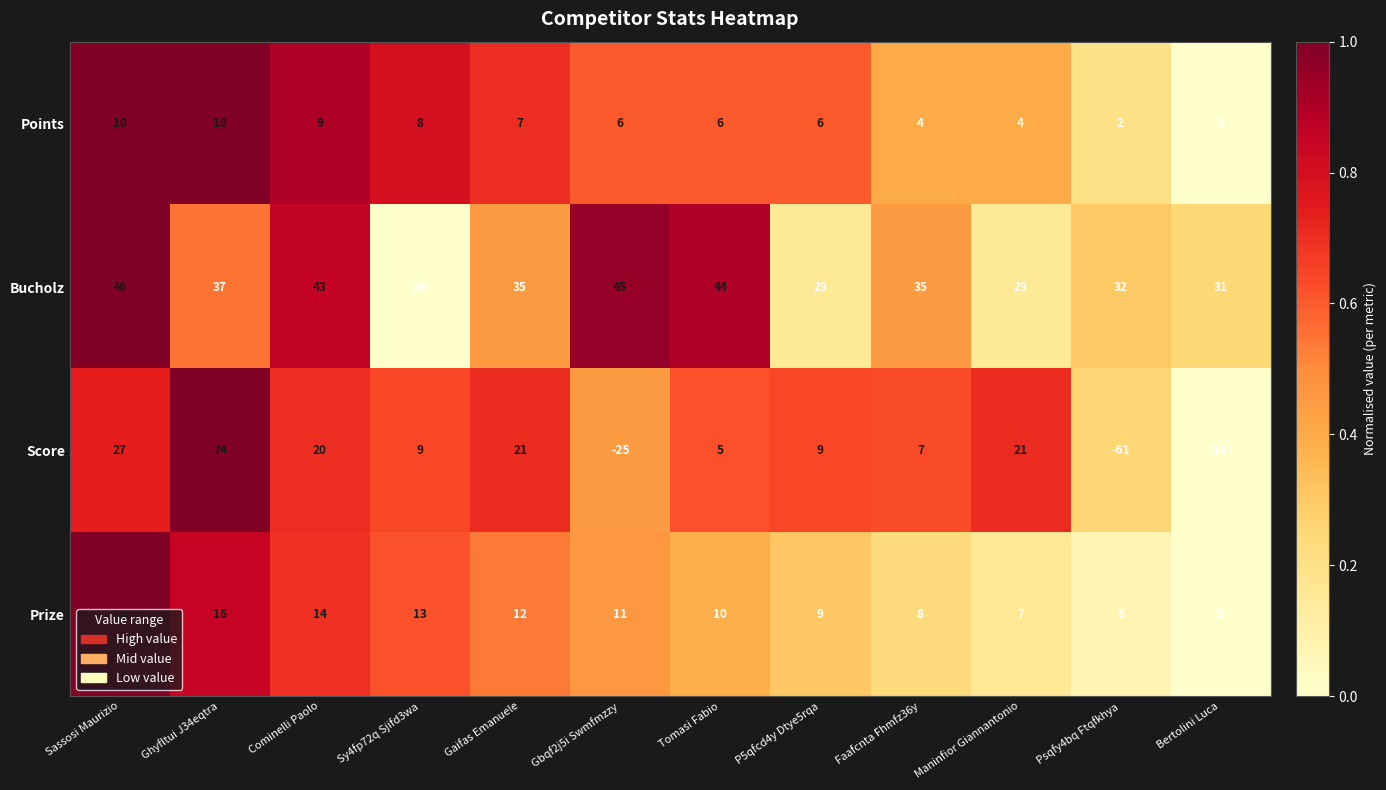

What is the difference between the highest and lowest values at Bertolini Luca?

138